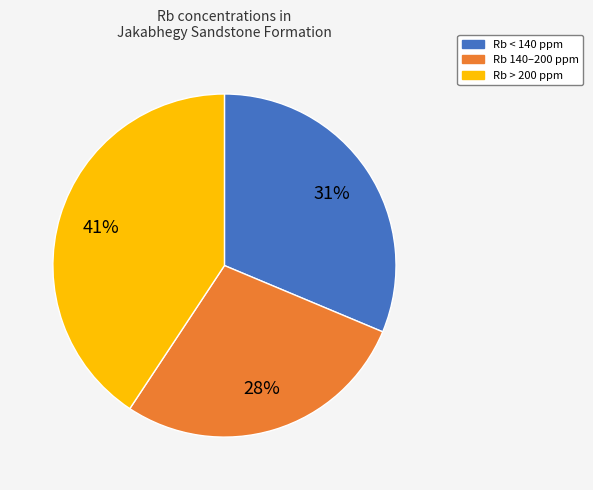

To the nearest percent, what is the average slice percentage?

33%